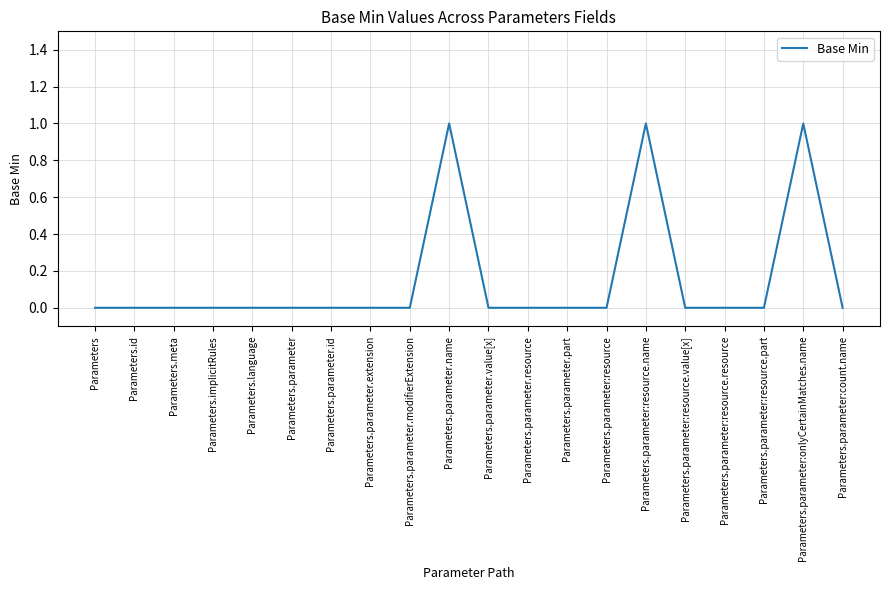

What is the greatest value displayed?

1